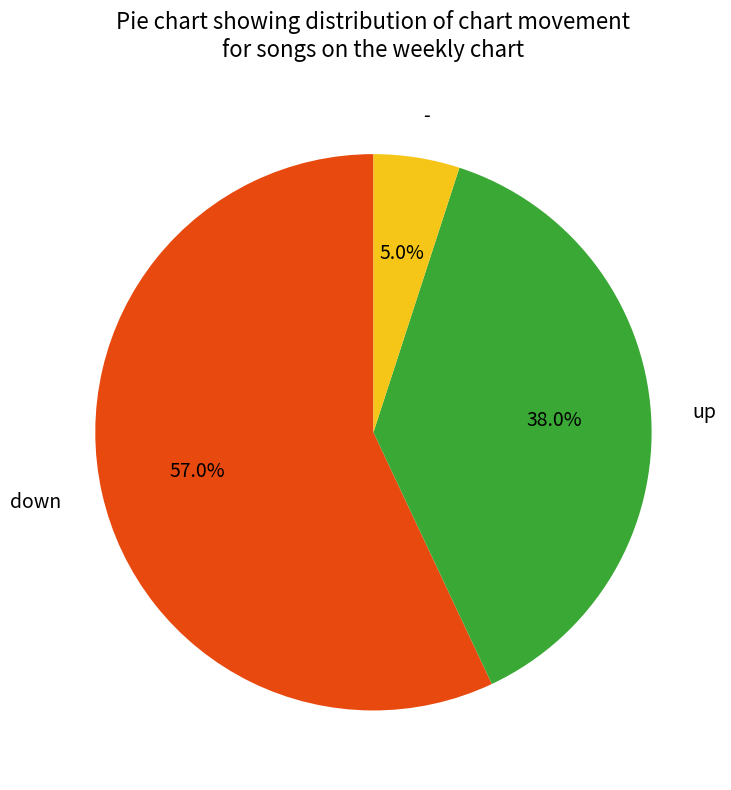

How many slices are in this pie chart?

3